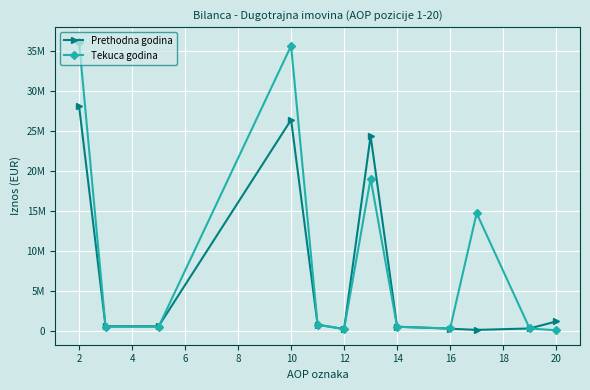

List the series in order of their overall mean, highest first.

Tekuca godina, Prethodna godina